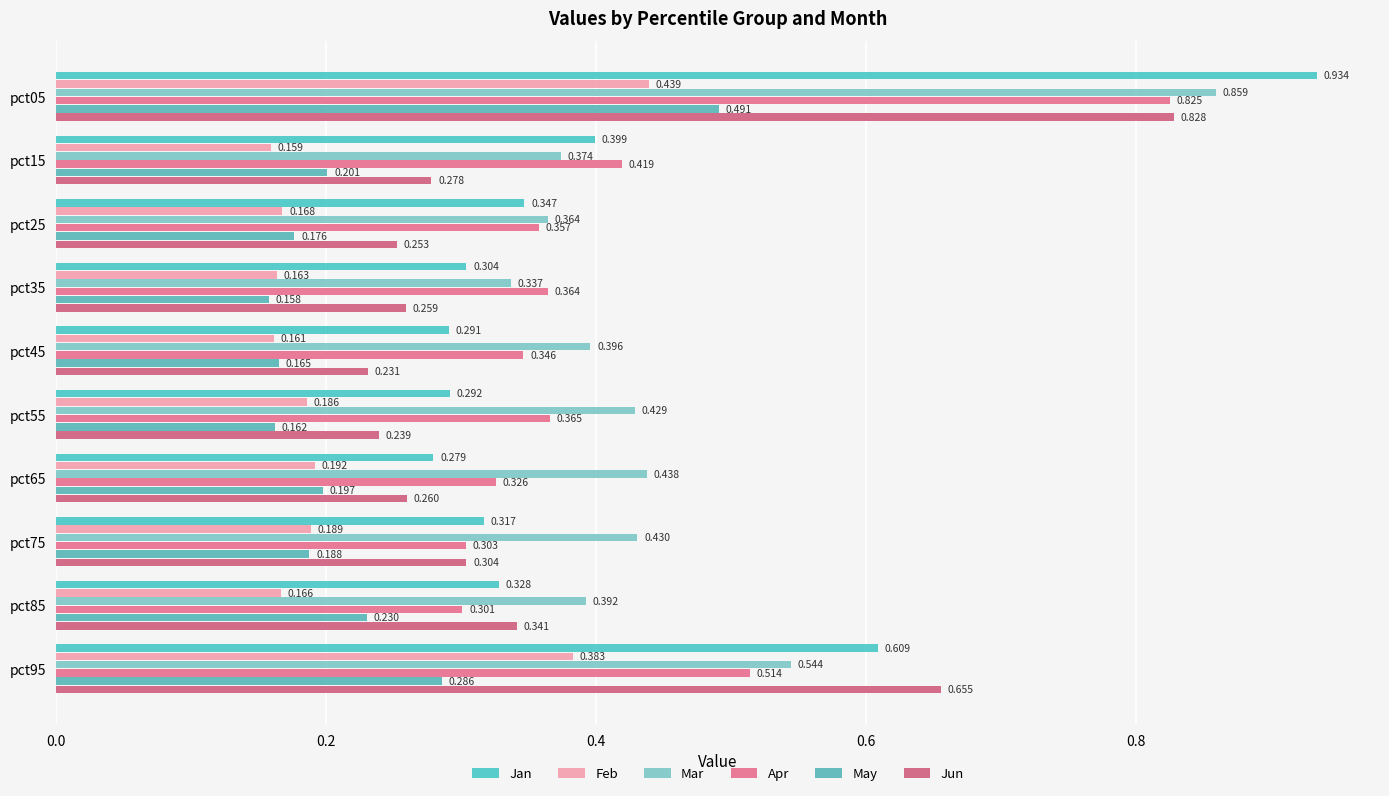

What is the average value of the Mar series?

0.5